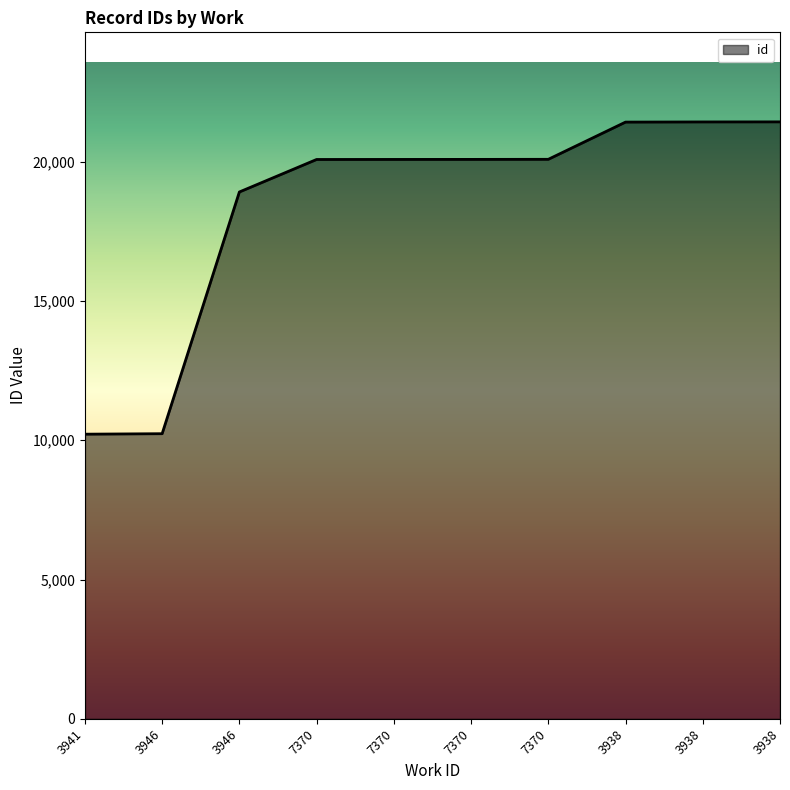

How many distinct data groups are displayed?

1